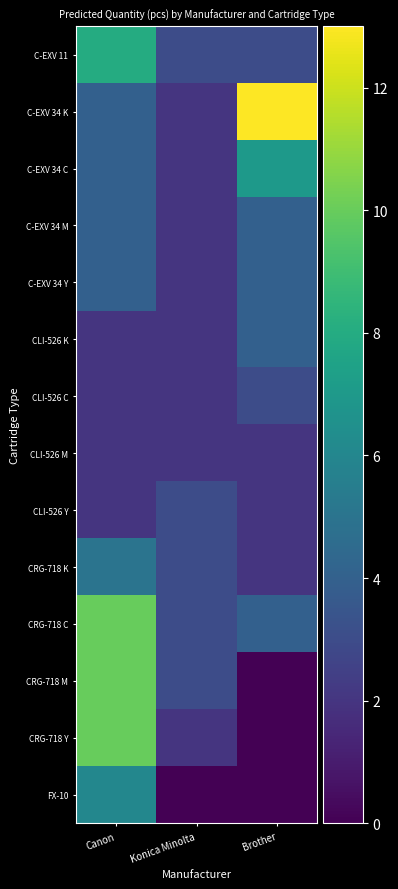

What is the difference between the highest and lowest values at Canon?

8